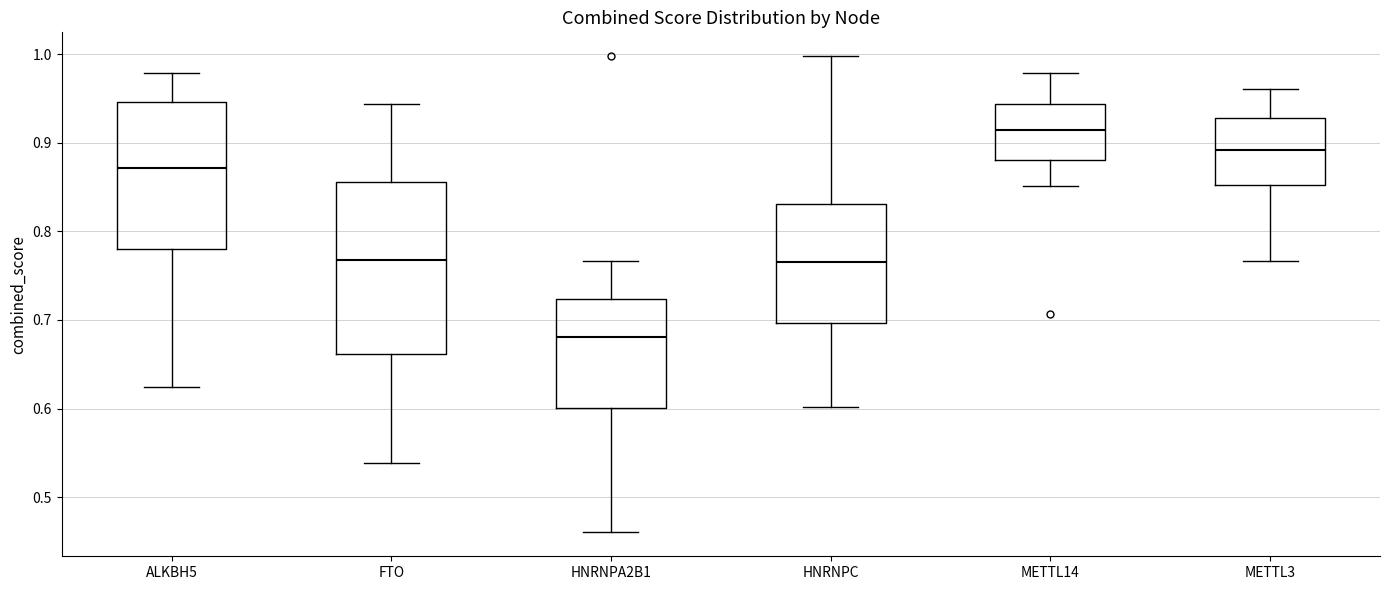

Comparing the boxes themselves (not the whiskers), which one is the tallest?

FTO